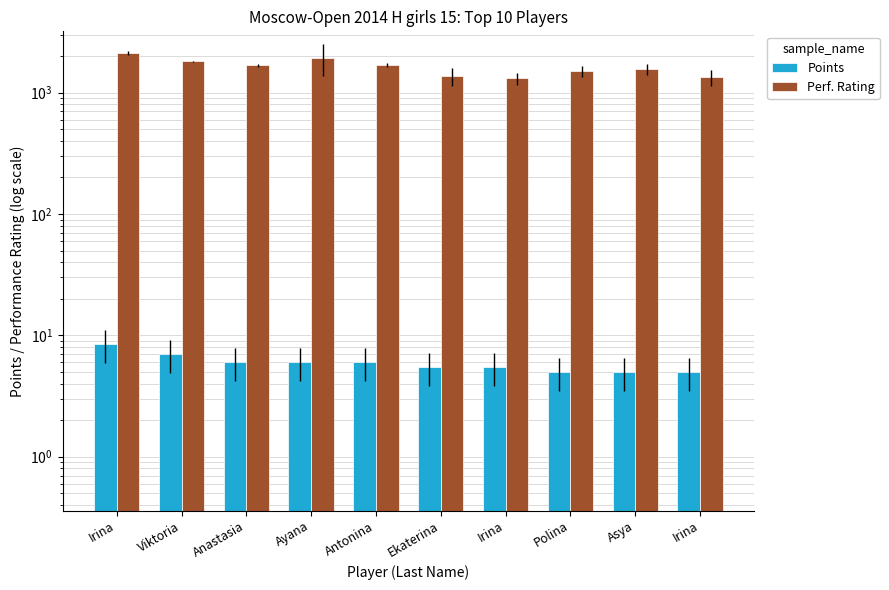

How many Points values are between 5 and 6?

8